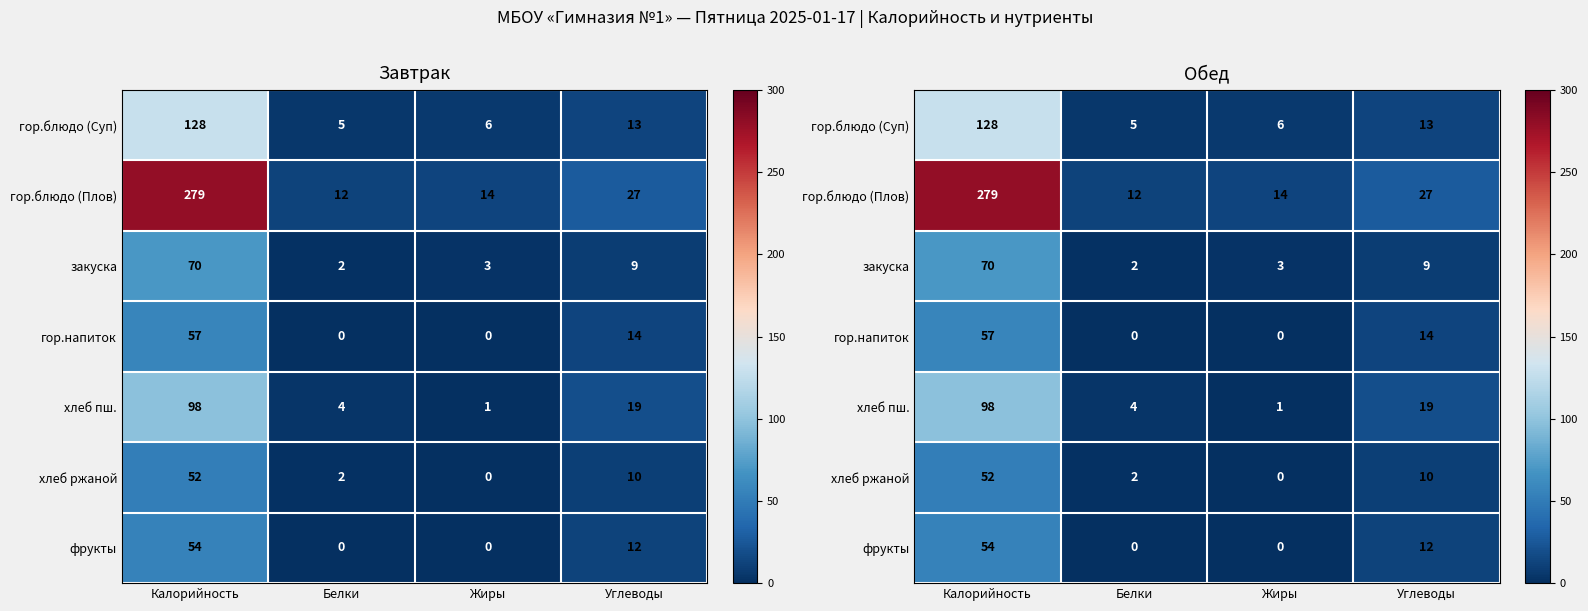

What is the difference between the maximum and minimum values in the фрукты series?

54